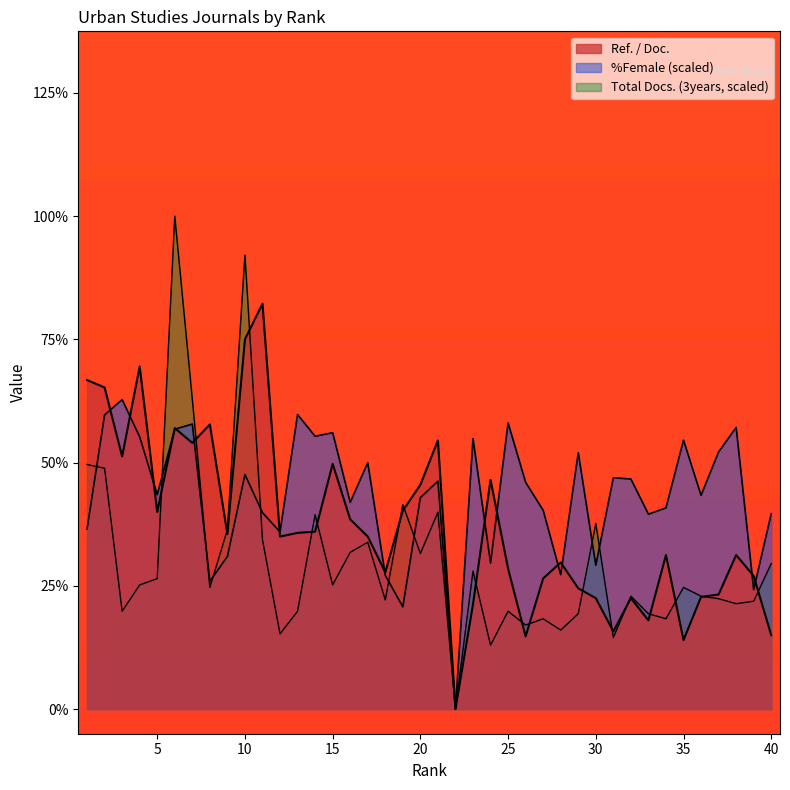

Is it true that Total Docs. (3years) equals 1.0 at 14?

False